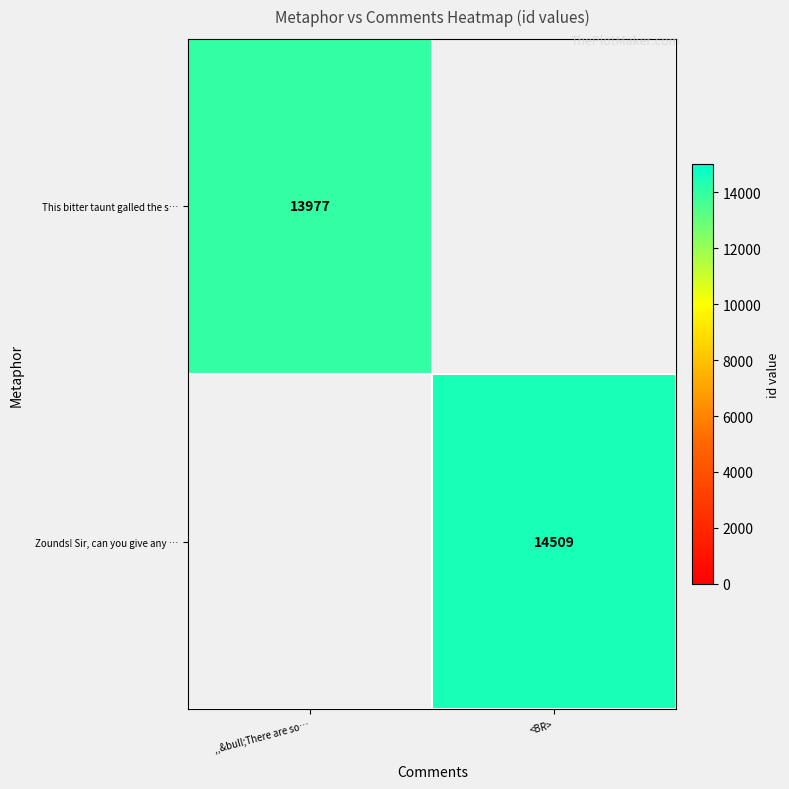

True or false: This bitter taunt galled the s… has a value of 13977 at ,,&bull;There are so….

True